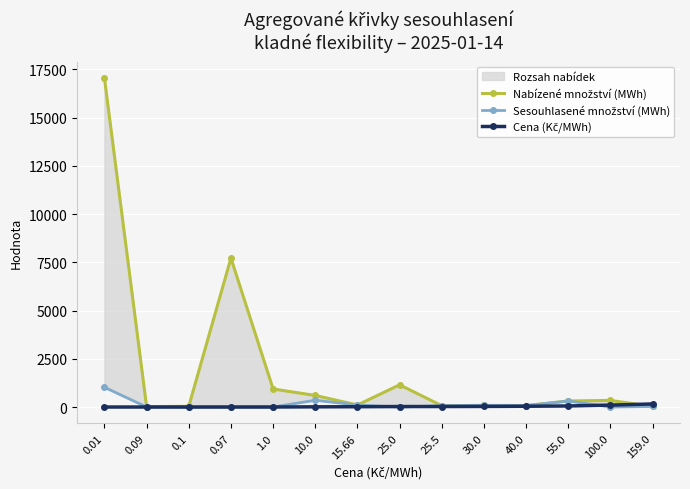

In Sesouhlasené množství (MWh), how many points are higher than both neighbors (excluding endpoints)?

3